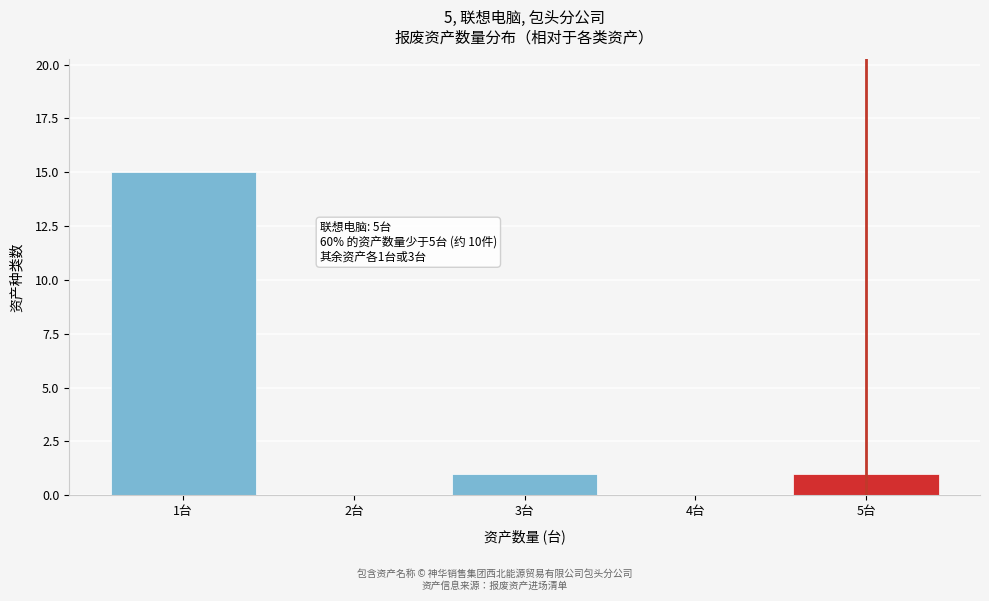

Reading right to left, list all the values displayed in this chart.

5台=1	4台=0	3台=1	2台=0	1台=15